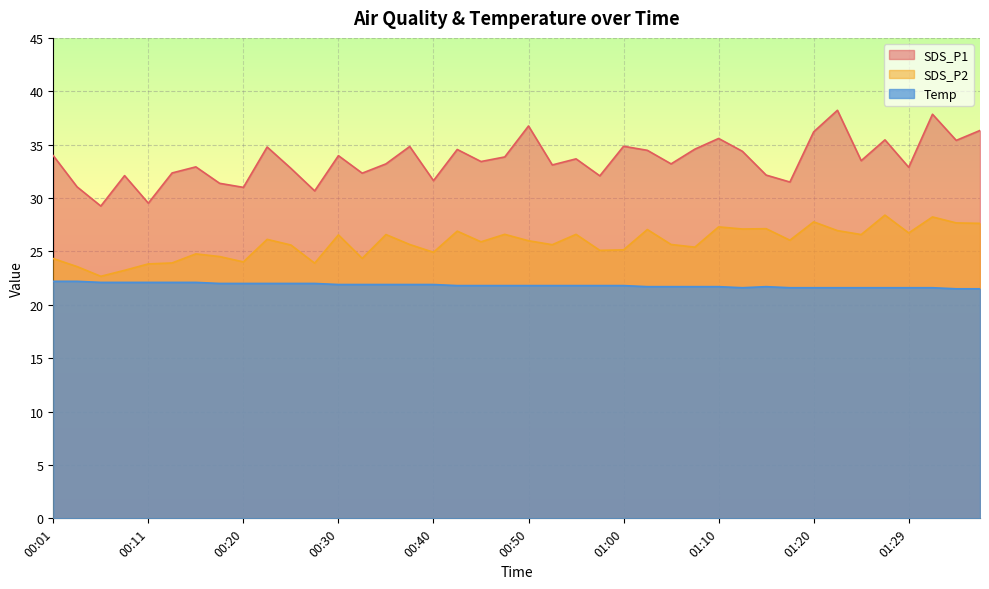

What is the minimum value shown in the chart?

21.5